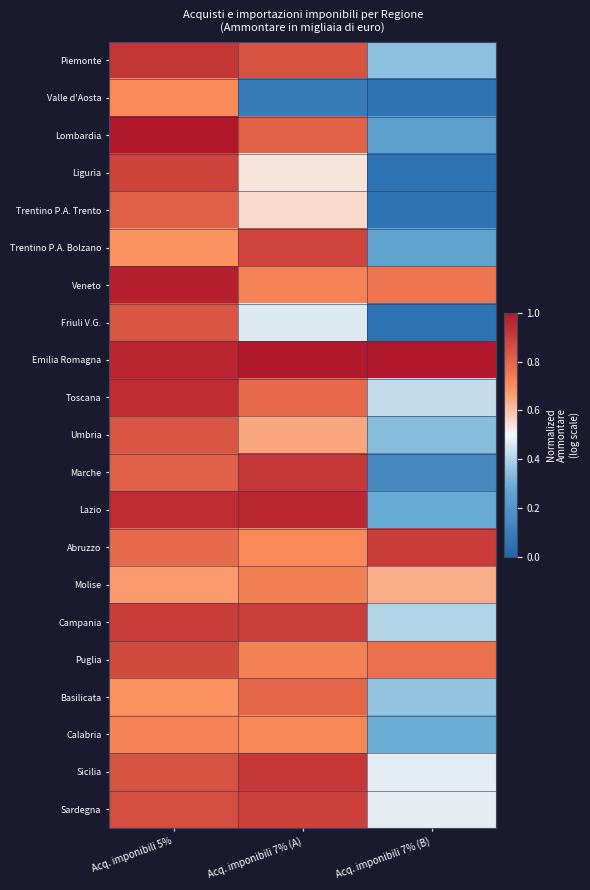

At how many categories does at least one series exceed 0?

3